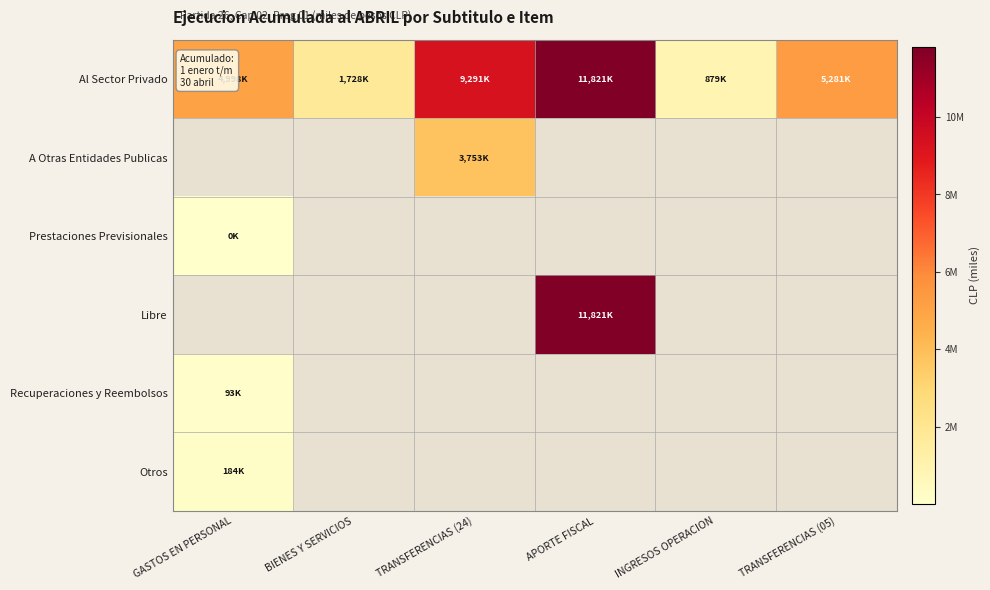

Is the value of Recuperaciones y Reembolsos at TRANSFERENCIAS (05) greater than the value of Prestaciones Previsionales at TRANSFERENCIAS (05)?

No